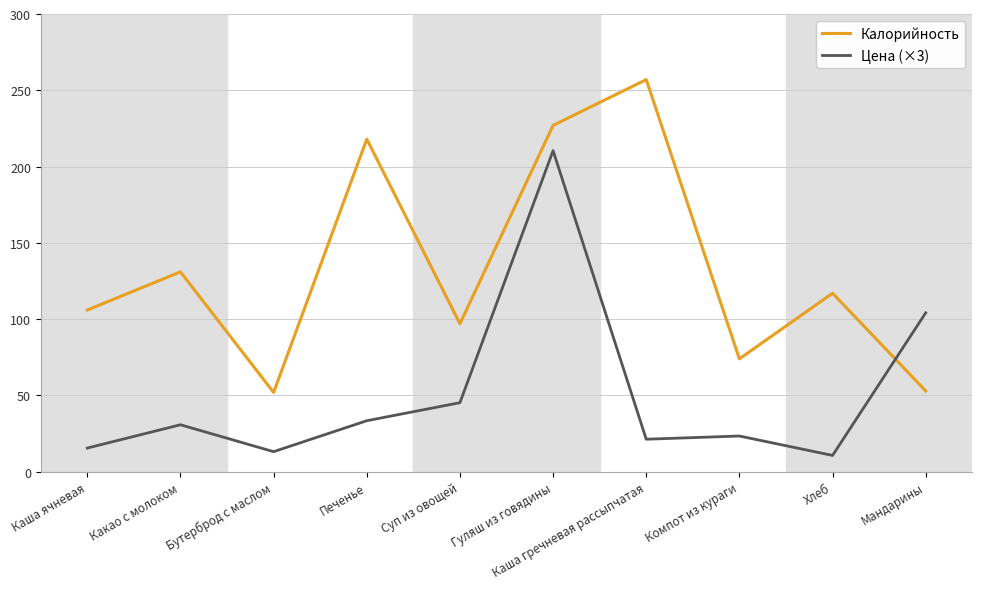

What are all the series names shown in the legend?

Калорийность, Цена (×3)